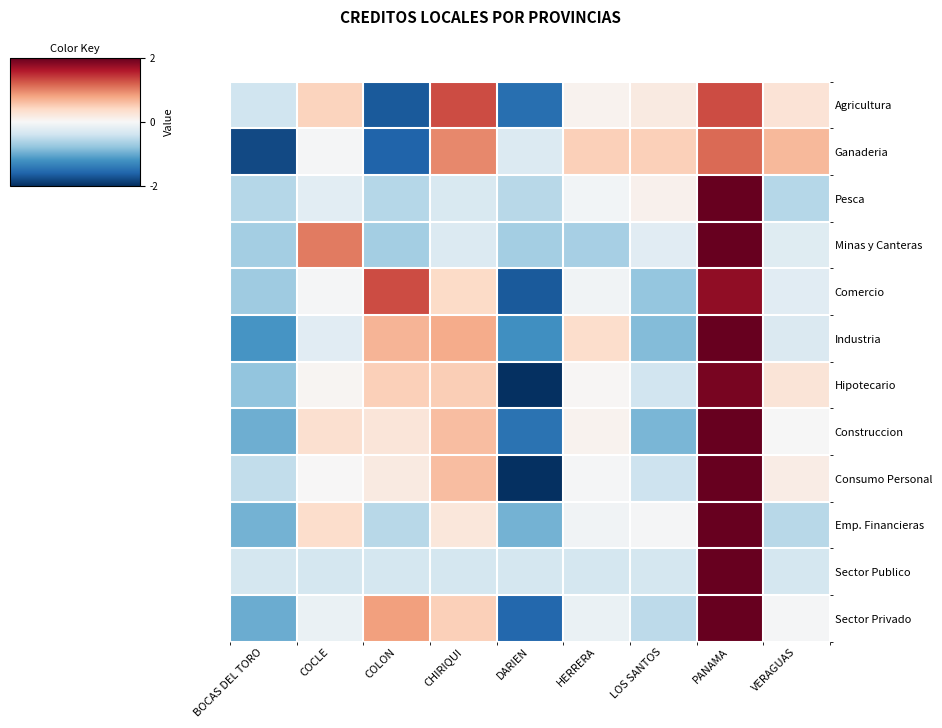

Reading left to right, extract all data points from this chart.

Agricultura: BOCAS DEL TORO=-0.4	COCLE=0.4	COLON=-1.7	CHIRIQUI=1.3	DARIEN=-1.5	HERRERA=0.1	LOS SANTOS=0.2	PANAMA=1.3	VERAGUAS=0.3
Ganaderia: BOCAS DEL TORO=-1.8	COCLE=-0.0	COLON=-1.6	CHIRIQUI=1.0	DARIEN=-0.3	HERRERA=0.5	LOS SANTOS=0.5	PANAMA=1.1	VERAGUAS=0.7
Pesca: BOCAS DEL TORO=-0.6	COCLE=-0.2	COLON=-0.6	CHIRIQUI=-0.3	DARIEN=-0.6	HERRERA=-0.1	LOS SANTOS=0.1	PANAMA=2.0	VERAGUAS=-0.6
Minas y Canteras: BOCAS DEL TORO=-0.7	COCLE=1.0	COLON=-0.7	CHIRIQUI=-0.3	DARIEN=-0.7	HERRERA=-0.7	LOS SANTOS=-0.2	PANAMA=2.0	VERAGUAS=-0.2
Comercio: BOCAS DEL TORO=-0.7	COCLE=-0.0	COLON=1.3	CHIRIQUI=0.4	DARIEN=-1.7	HERRERA=-0.1	LOS SANTOS=-0.8	PANAMA=1.8	VERAGUAS=-0.2
Industria: BOCAS DEL TORO=-1.2	COCLE=-0.2	COLON=0.7	CHIRIQUI=0.7	DARIEN=-1.2	HERRERA=0.3	LOS SANTOS=-0.9	PANAMA=2.0	VERAGUAS=-0.3
Hipotecario: BOCAS DEL TORO=-0.8	COCLE=0.0	COLON=0.5	CHIRIQUI=0.5	DARIEN=-2.0	HERRERA=0.0	LOS SANTOS=-0.4	PANAMA=1.9	VERAGUAS=0.3
Construccion: BOCAS DEL TORO=-1.0	COCLE=0.3	COLON=0.2	CHIRIQUI=0.6	DARIEN=-1.5	HERRERA=0.1	LOS SANTOS=-0.9	PANAMA=2.0	VERAGUAS=-0.0
Consumo Personal: BOCAS DEL TORO=-0.5	COCLE=0.0	COLON=0.2	CHIRIQUI=0.6	DARIEN=-2.0	HERRERA=-0.0	LOS SANTOS=-0.4	PANAMA=2.0	VERAGUAS=0.2
Emp. Financieras: BOCAS DEL TORO=-1.0	COCLE=0.4	COLON=-0.6	CHIRIQUI=0.2	DARIEN=-1.0	HERRERA=-0.1	LOS SANTOS=-0.0	PANAMA=2.0	VERAGUAS=-0.6
Sector Publico: BOCAS DEL TORO=-0.4	COCLE=-0.4	COLON=-0.4	CHIRIQUI=-0.4	DARIEN=-0.4	HERRERA=-0.4	LOS SANTOS=-0.4	PANAMA=2.0	VERAGUAS=-0.4
Sector Privado: BOCAS DEL TORO=-1.0	COCLE=-0.1	COLON=0.8	CHIRIQUI=0.5	DARIEN=-1.6	HERRERA=-0.1	LOS SANTOS=-0.5	PANAMA=2.0	VERAGUAS=-0.0